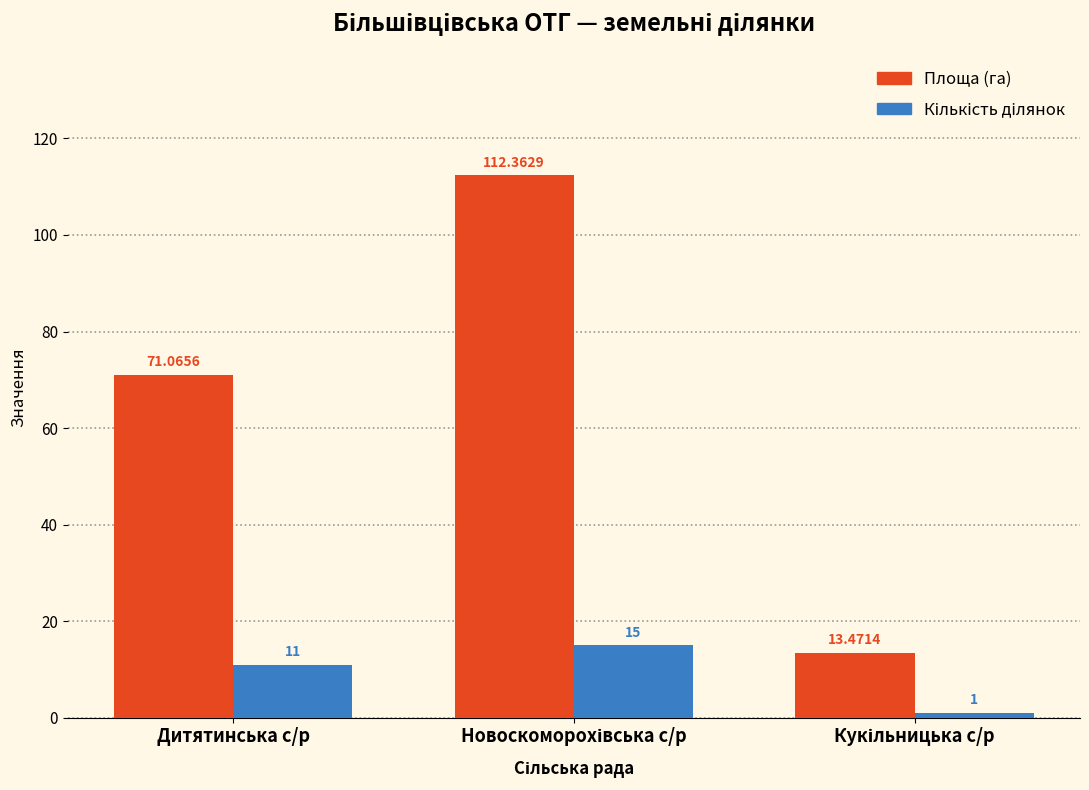

What is the difference between the maximum and minimum values in the Площа (га) series?

98.9